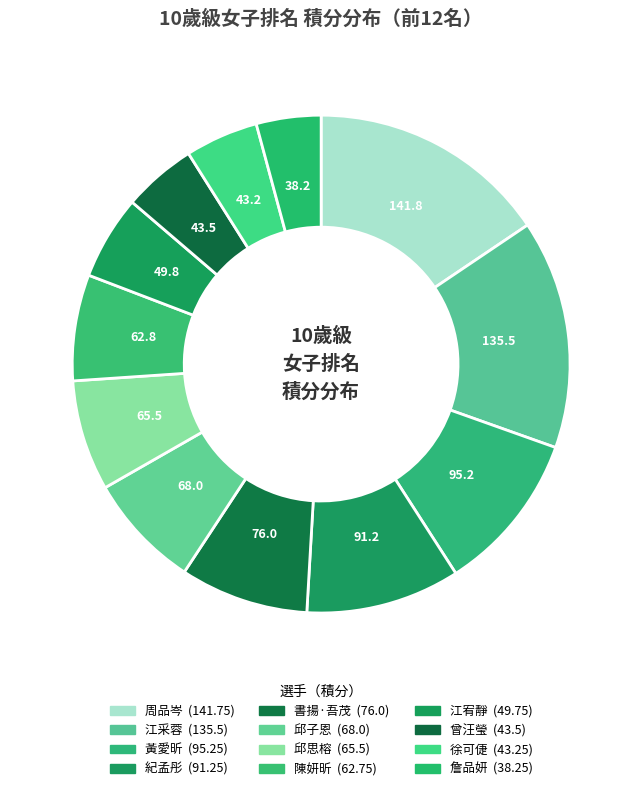

Count the number of slices in the pie.

12